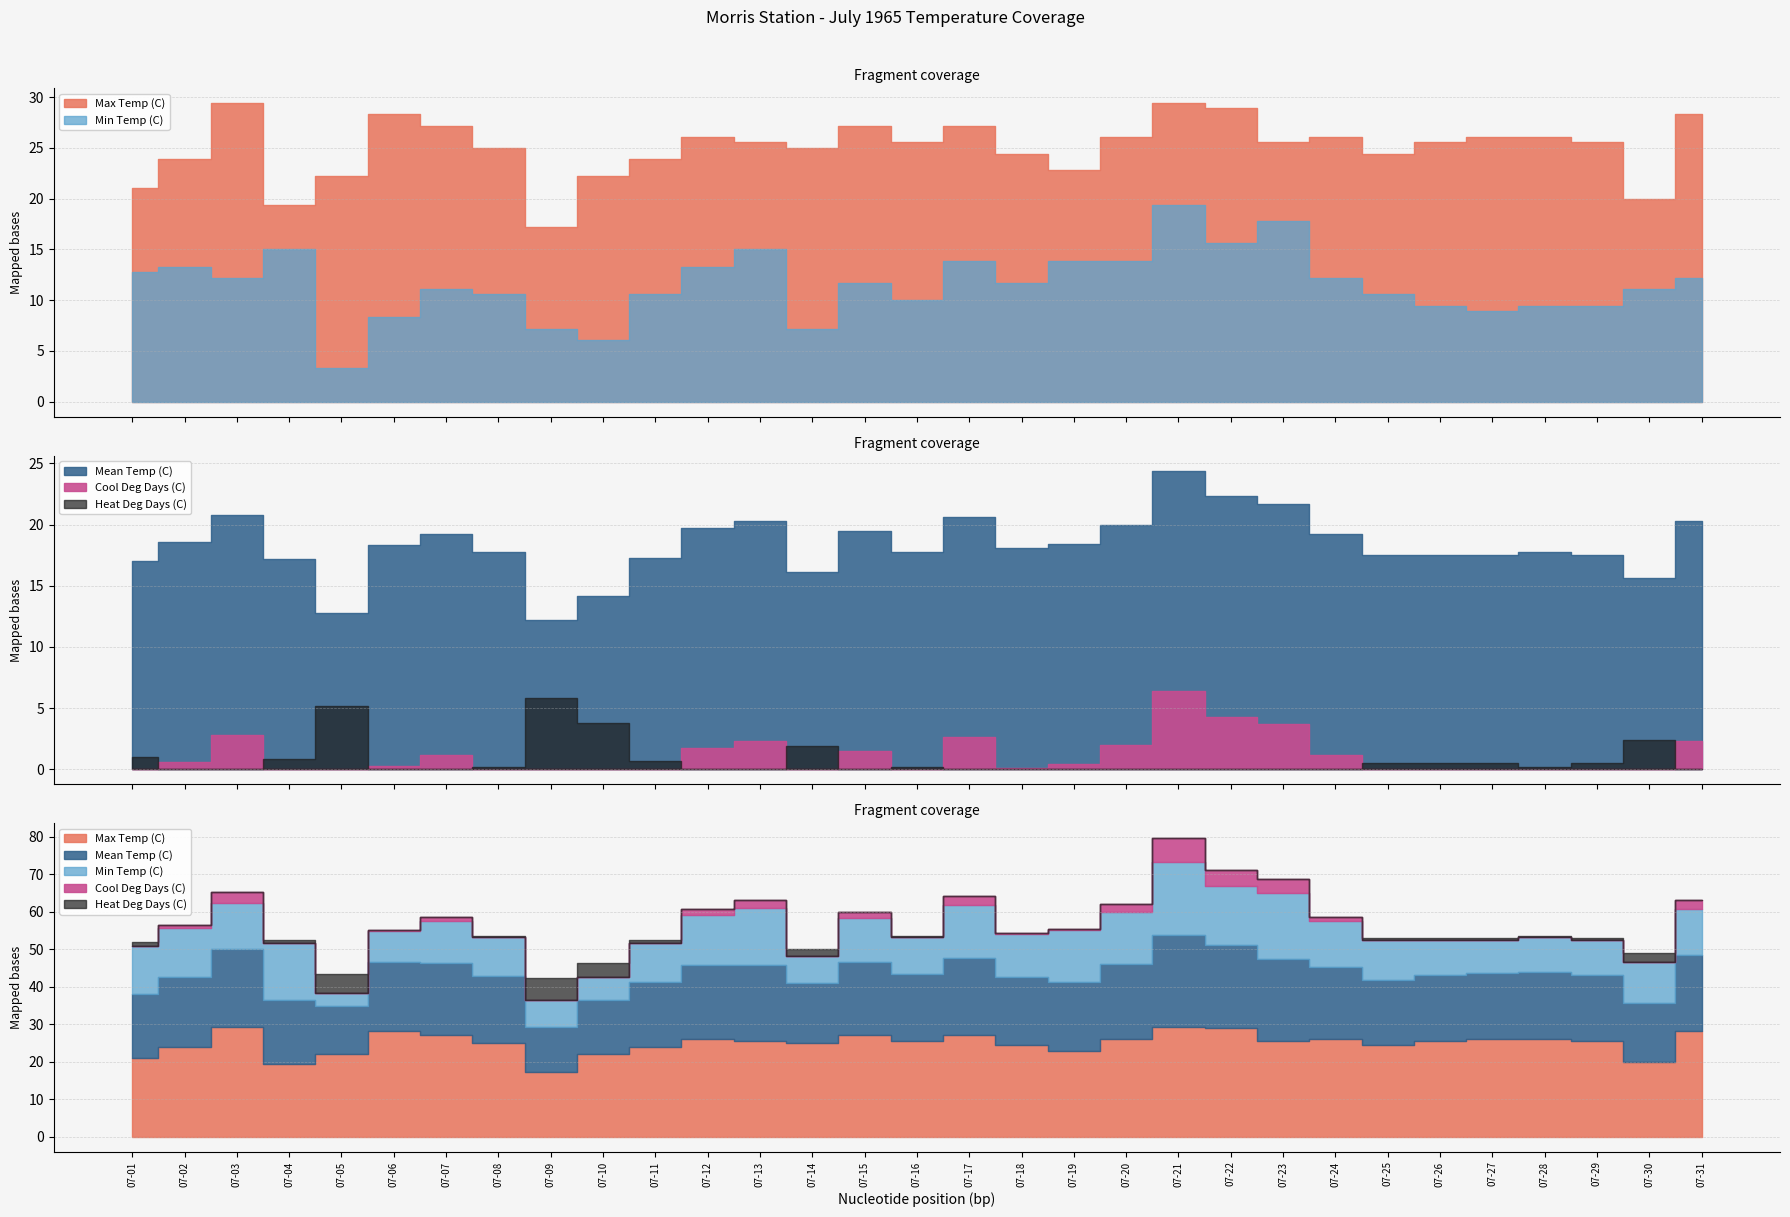

What is the spread (max minus min) of values at 07-16?

25.6